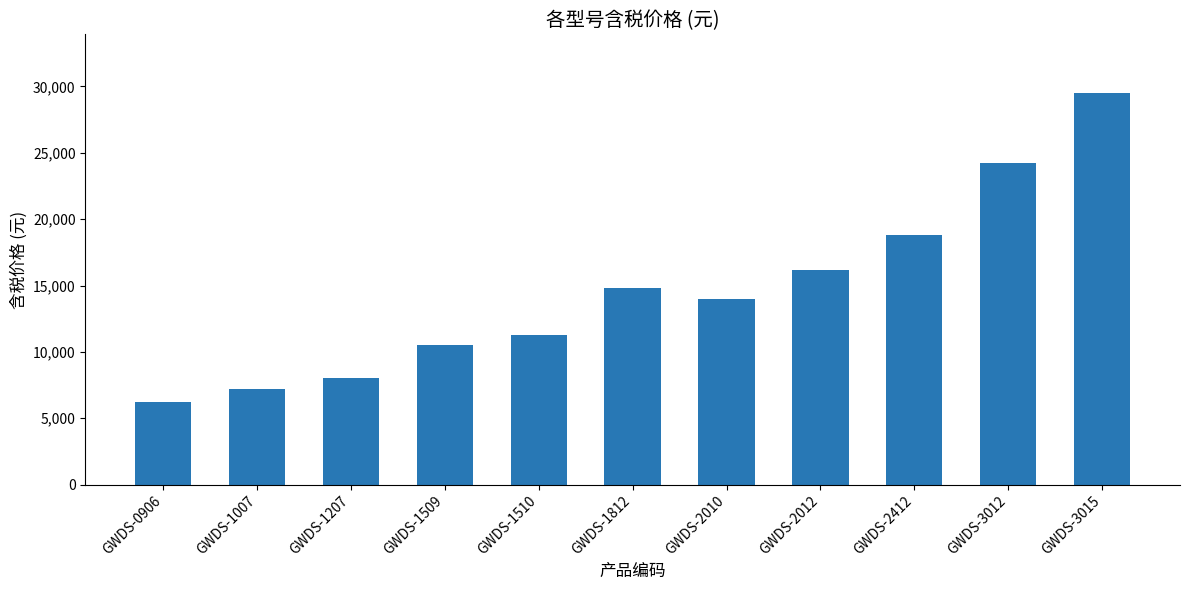

What is the value of the 6th bar from the left?

14800